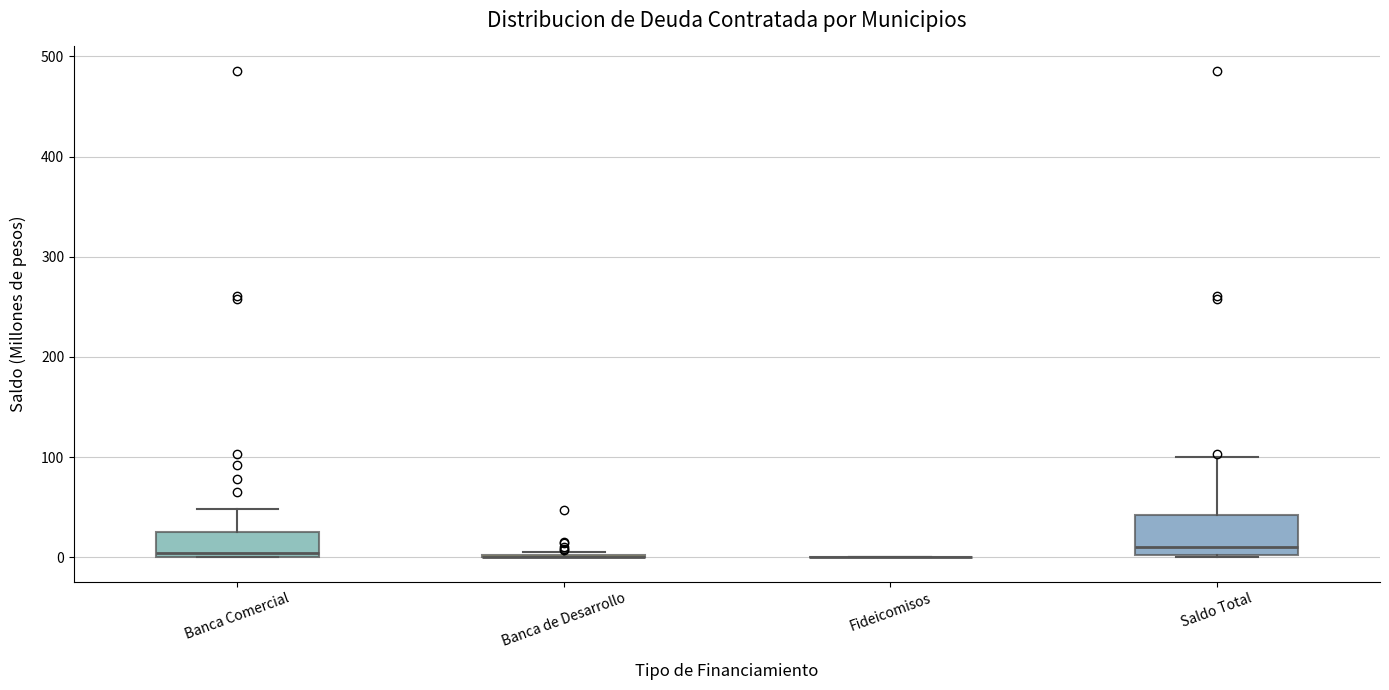

Reading left to right, read every box against the y-axis: the position of its median line, the range the box covers, and the ends of its whiskers. The values are not printed on the chart, so give them approximately, as read against the axis.

Banca Comercial: median 0 (just above the box's lower edge), box 0 to 30, whiskers 0 to 50
Banca de Desarrollo: box collapsed to a line at 0, whiskers 0 to 10
Fideicomisos: box collapsed to a line at 0, whiskers 0 to 0
Saldo Total: median 10, box 0 to 40, whiskers 0 to 100